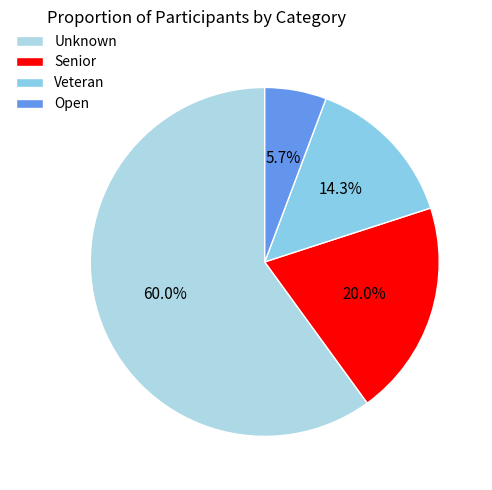

Combined, do Veteran and Senior account for over 50%?

No